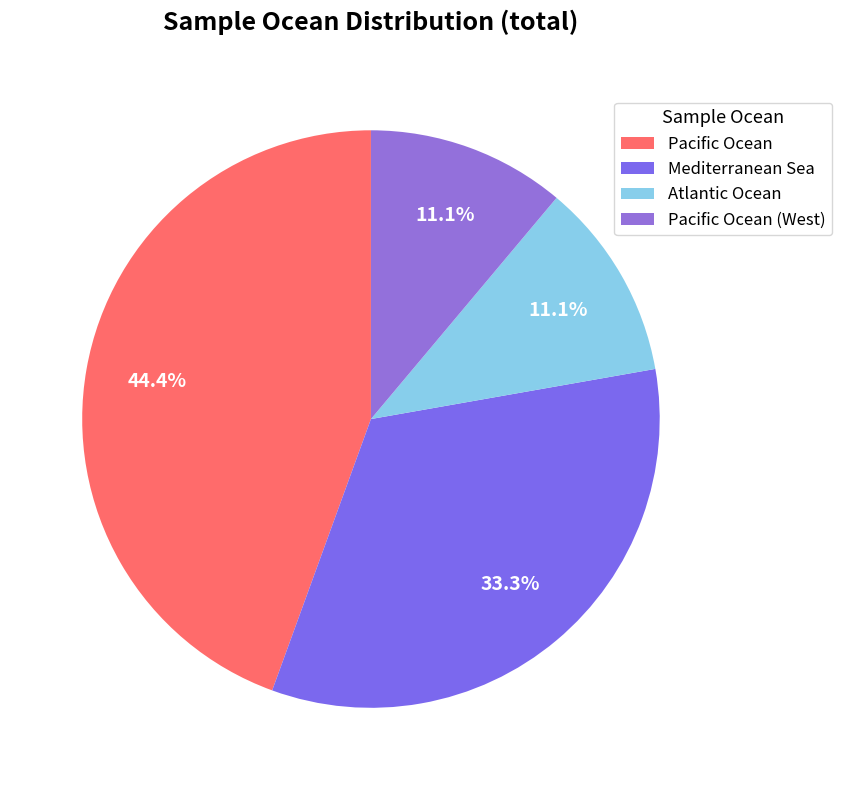

To the nearest percent, what is the average slice percentage?

25%